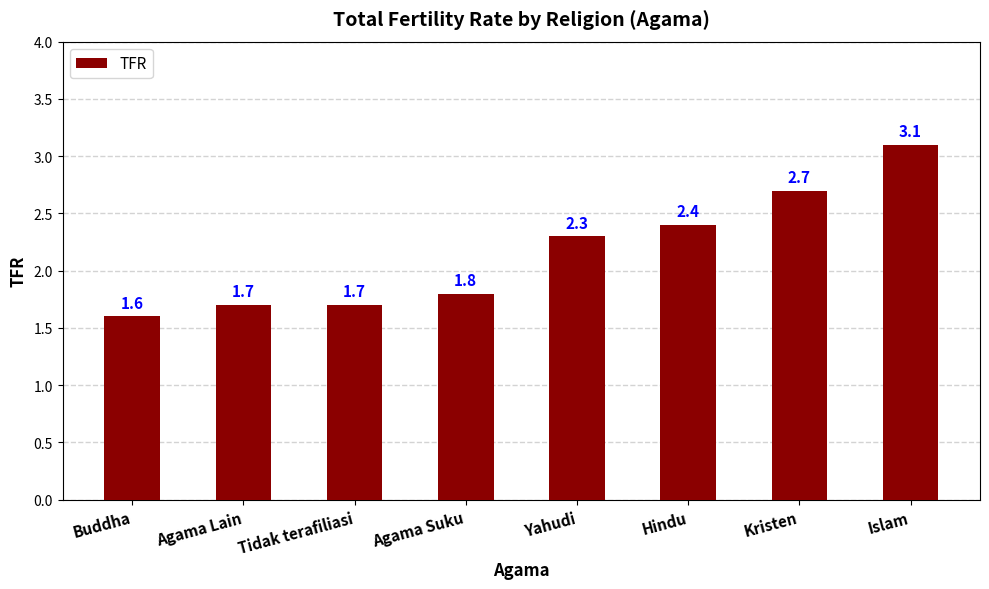

What is the label of the 4th bar from the left?

Agama Suku